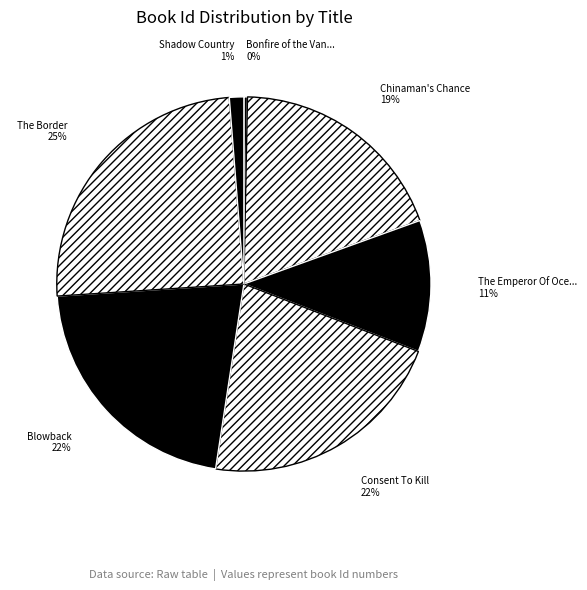

Which category has the biggest portion of the pie?

The Border